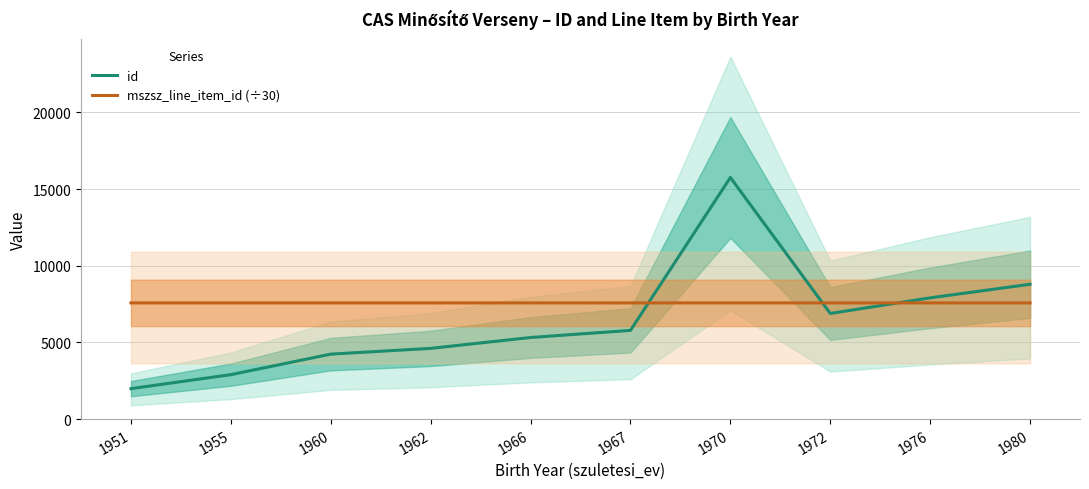

At which category does mszsz_line_item_id (÷30) reach its first local valley?

1966